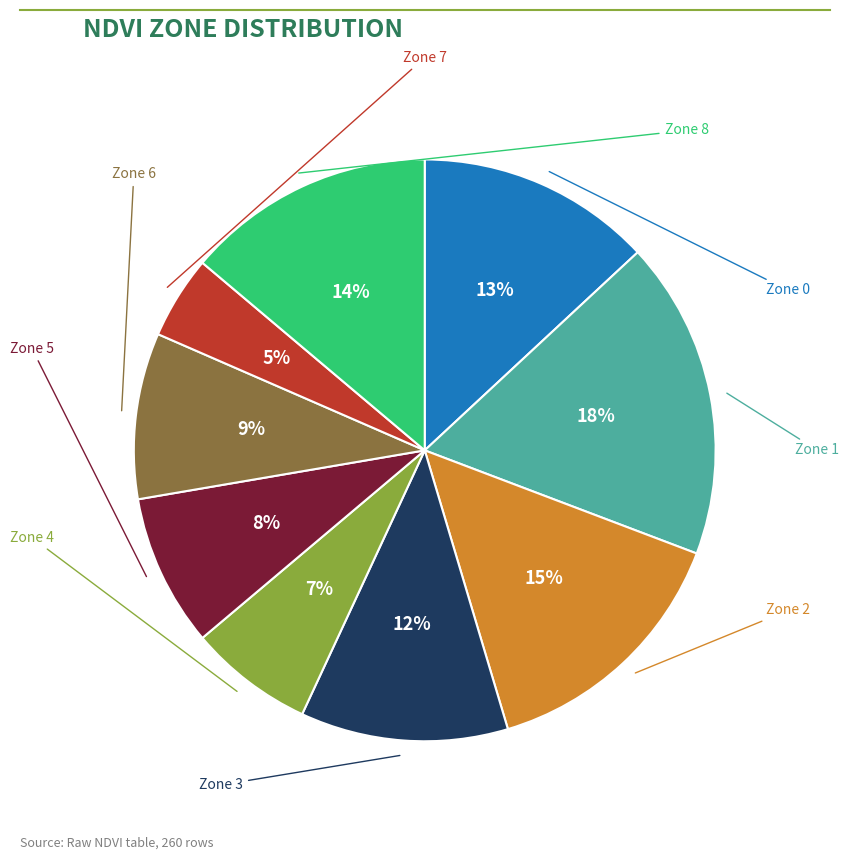

To the nearest percent, what is the difference between the largest and smallest slice percentages?

13%